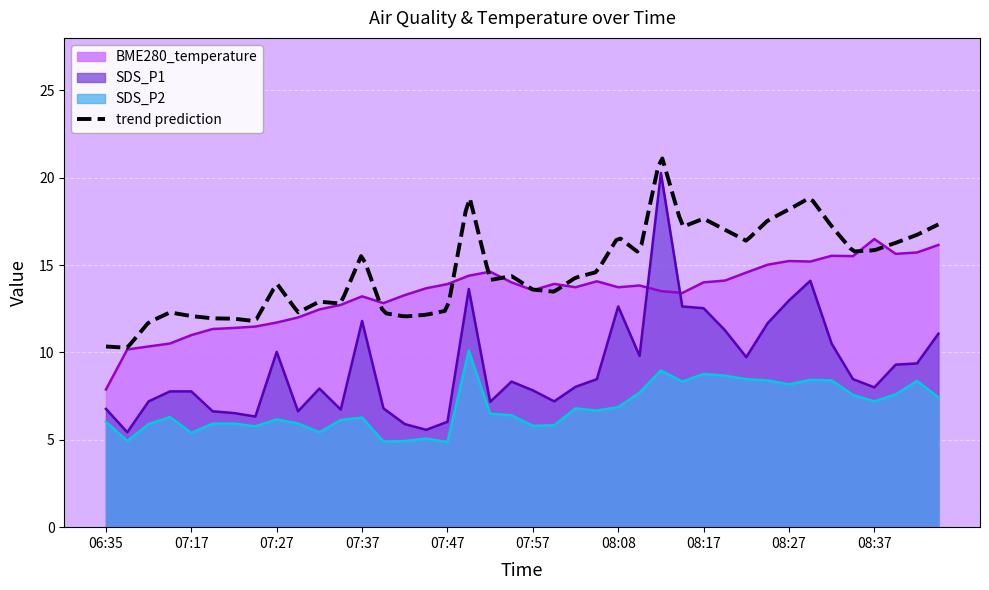

How many interior local peaks does the SDS_P2 series have?

10